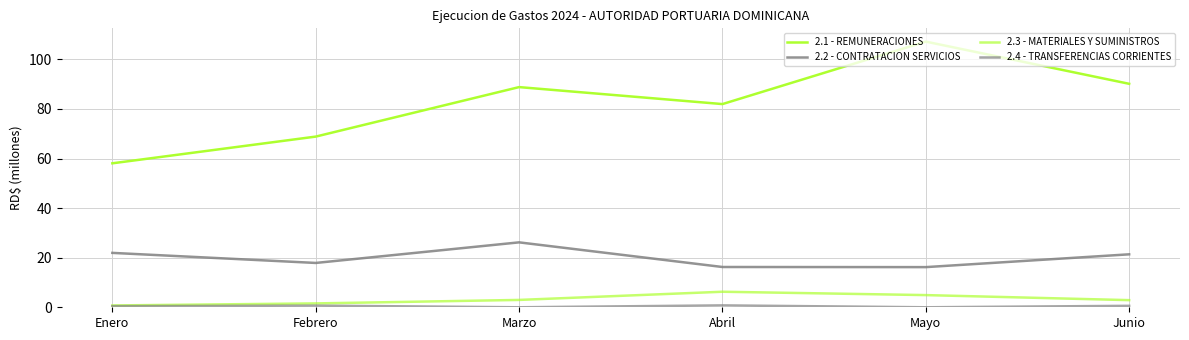

What is the sum of the 2.3 - MATERIALES Y SUMINISTROS values at Junio and Mayo?

7.8